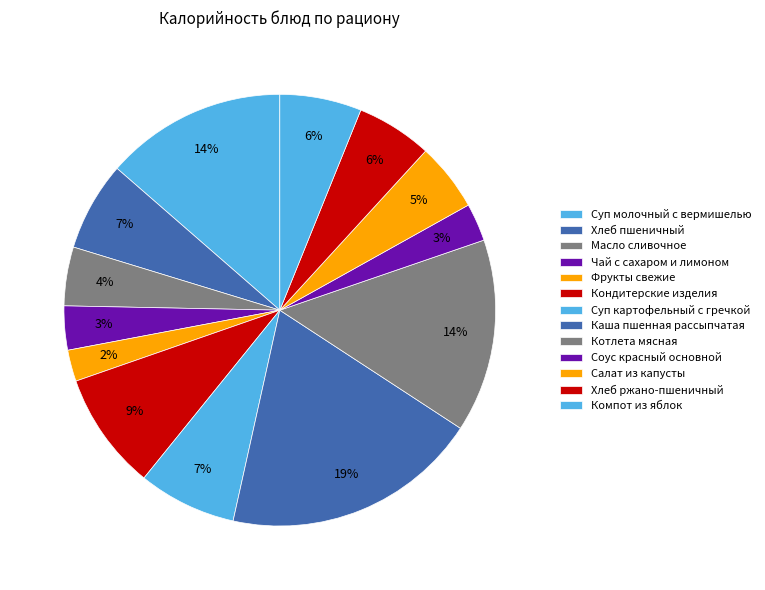

Rank the categories by value from lowest to highest.

Фрукты свежие, Соус красный основной, Чай с сахаром и лимоном, Масло сливочное, Салат из капусты, Хлеб ржано-пшеничный, Компот из яблок, Хлеб пшеничный, Суп картофельный с гречкой, Кондитерские изделия, Суп молочный с вермишелью, Котлета мясная, Каша пшенная рассыпчатая